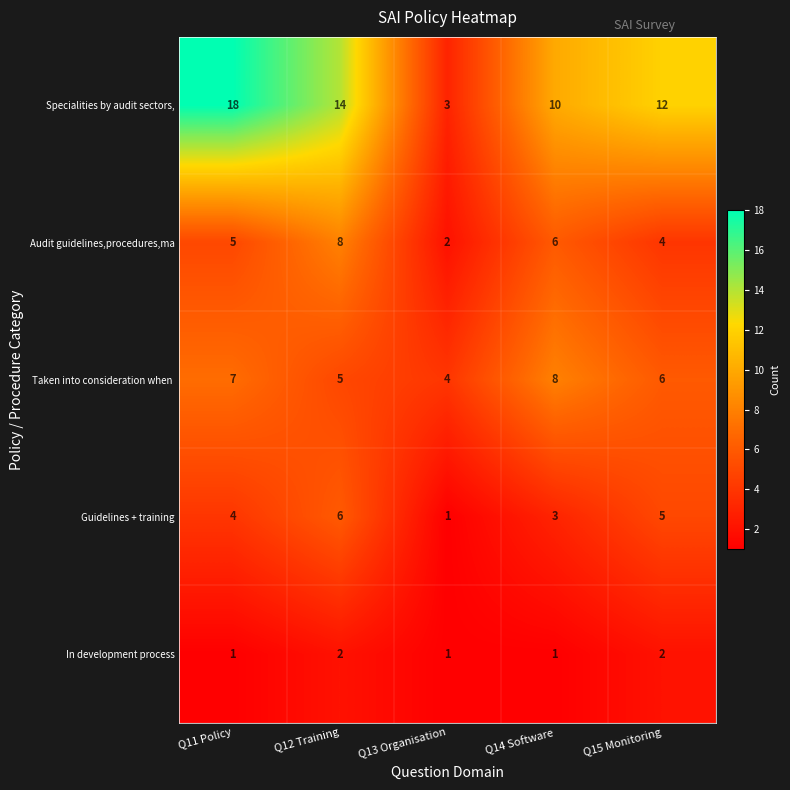

Count the Specialities by audit sectors, values in the range 10 to 14.

3